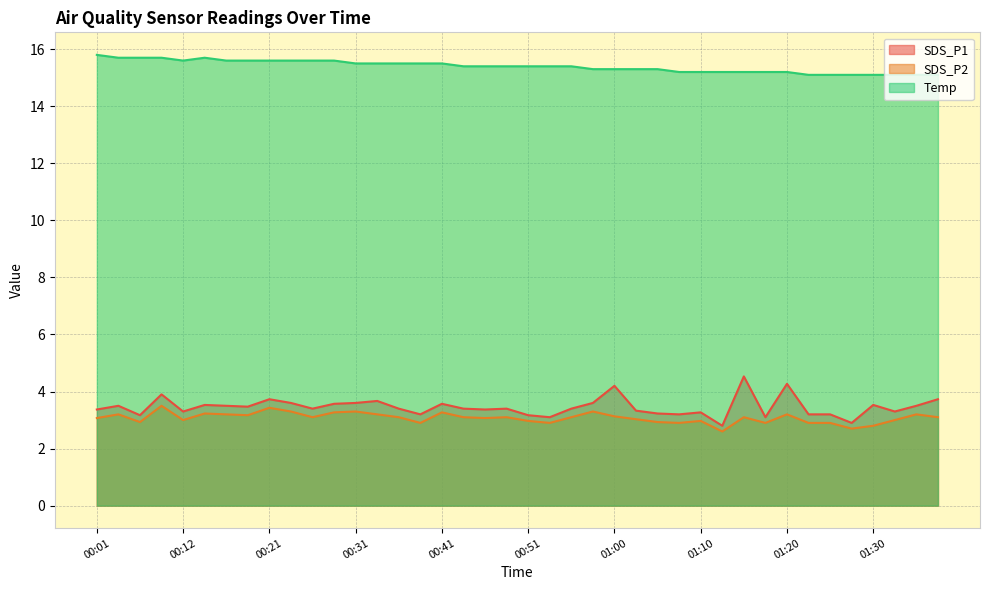

Which has a higher value, 00:19 or 00:04?

00:04